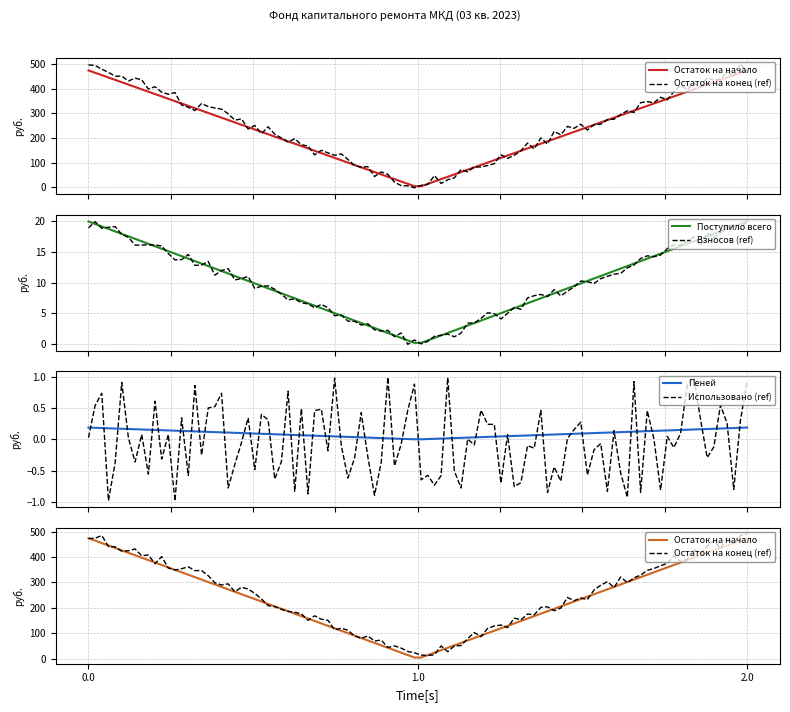

Which series has the largest total across all categories?

Остаток на конец